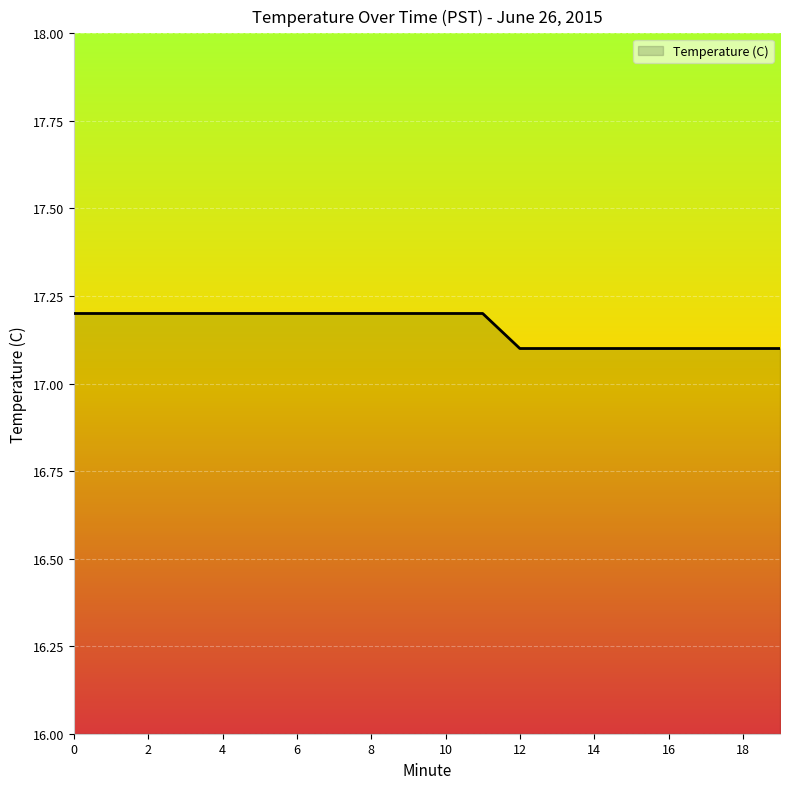

Reading right to left, transcribe all the data shown in this chart.

17.1	17.1	17.1	17.1	17.1	17.1	17.1	17.1	17.2	17.2	17.2	17.2	17.2	17.2	17.2	17.2	17.2	17.2	17.2	17.2